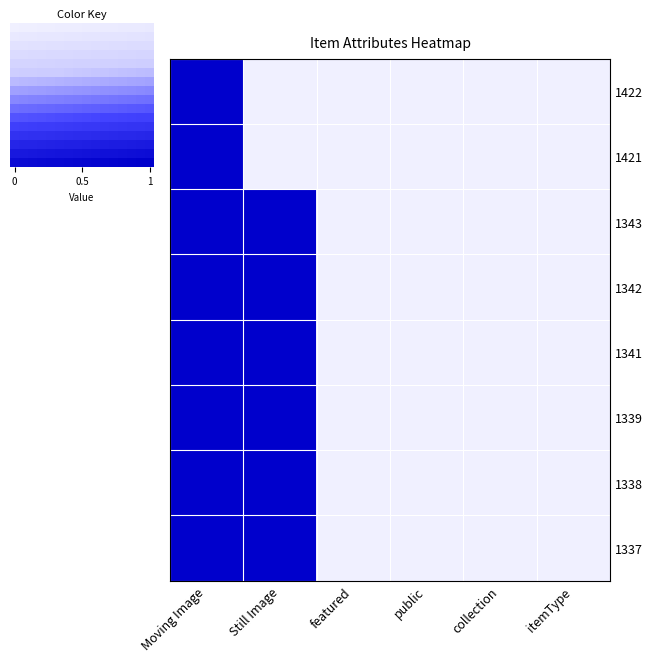

What is the approximate value of 1342 at Moving Image?

1